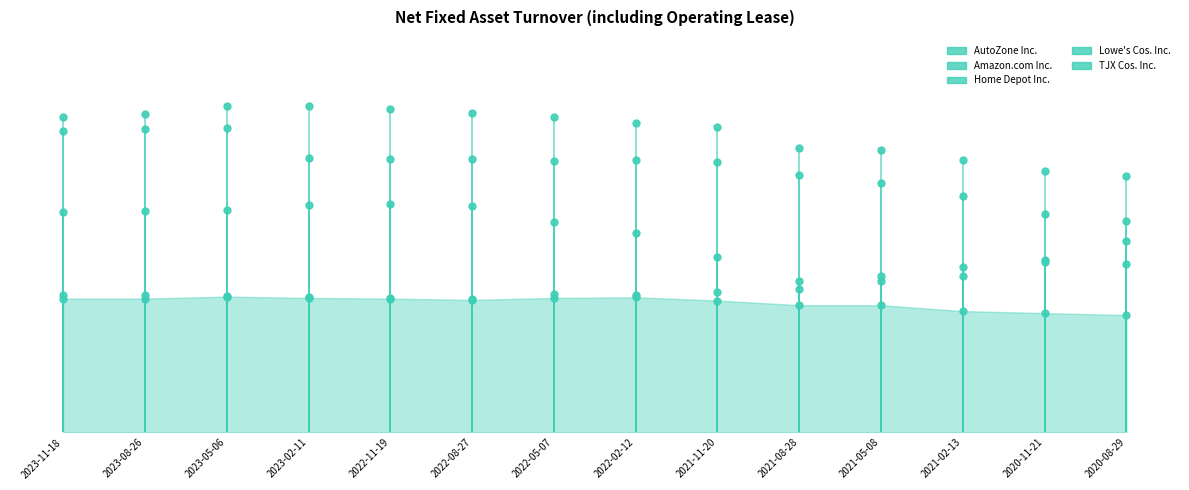

How many interior local valleys does the AutoZone Inc. series have?

1